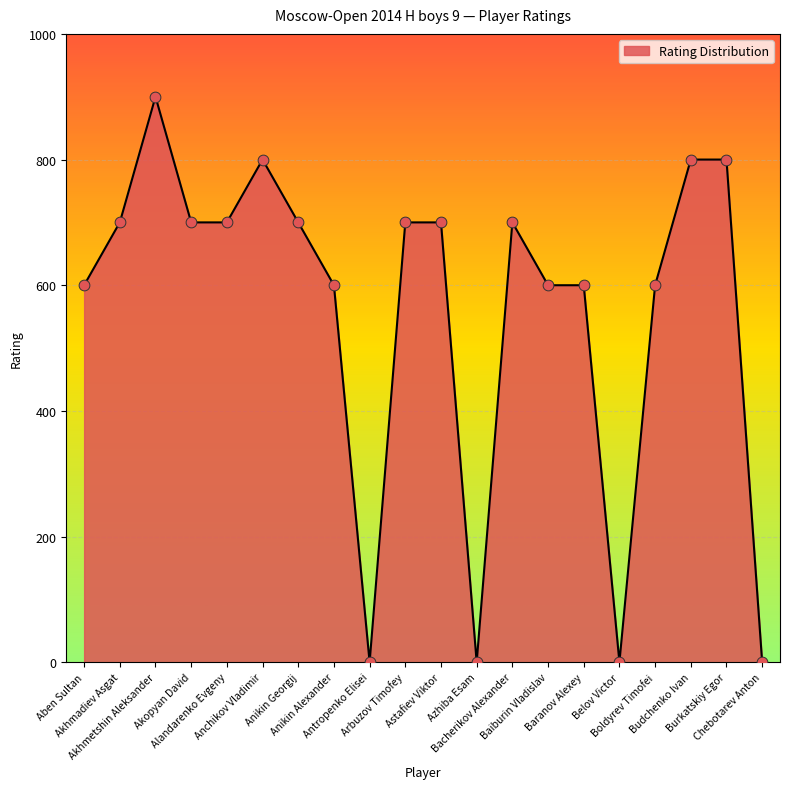

Which has a higher value, Chebotarev Anton or Burkatskiy Egor?

Burkatskiy Egor